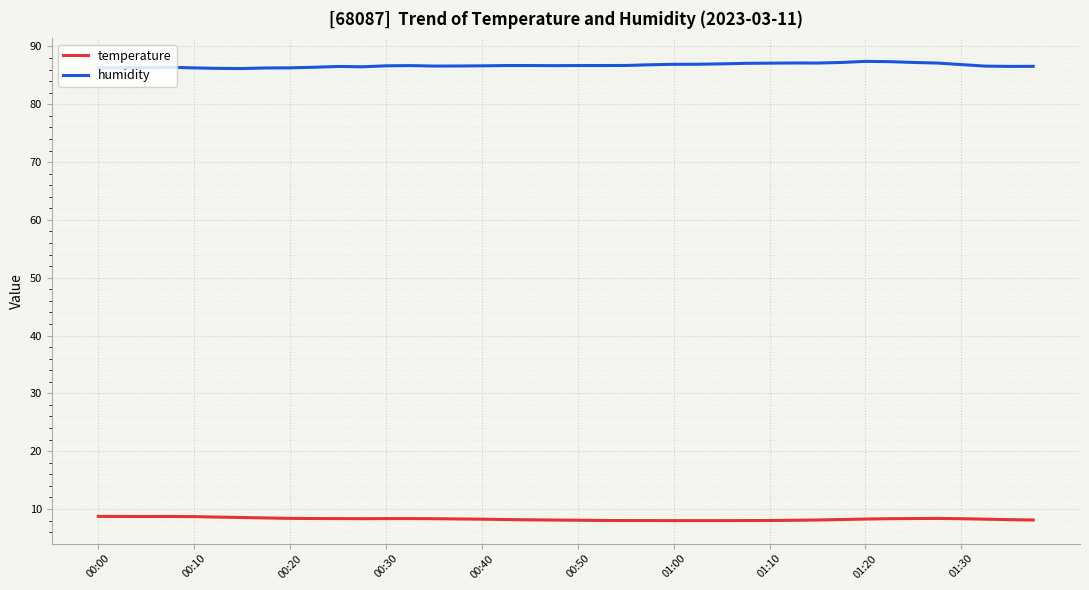

List the series in order of their peak value, lowest first.

temperature, humidity